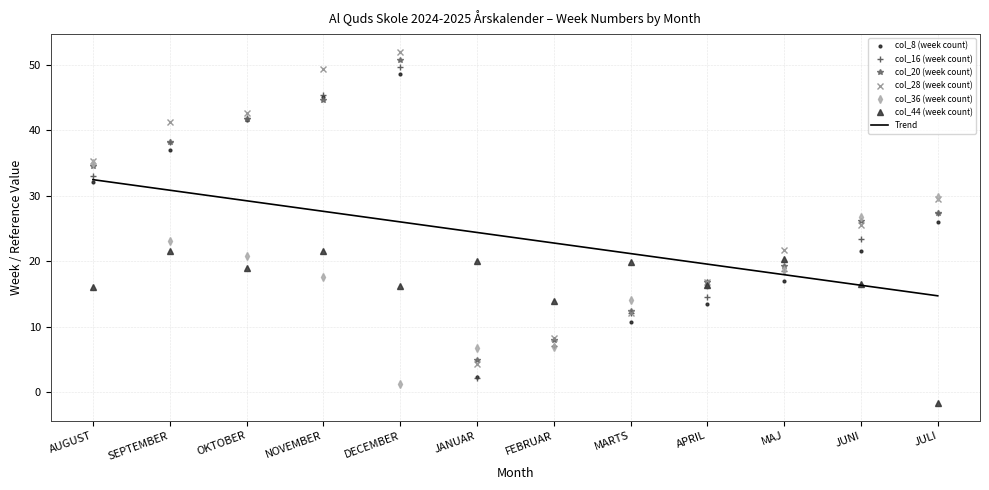

What is the smallest value displayed?

-1.6